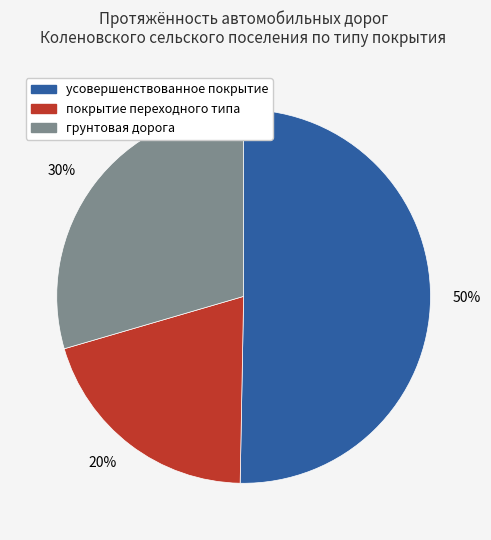

To the nearest percent, what percentage of the pie is покрытие переходного типа?

20%